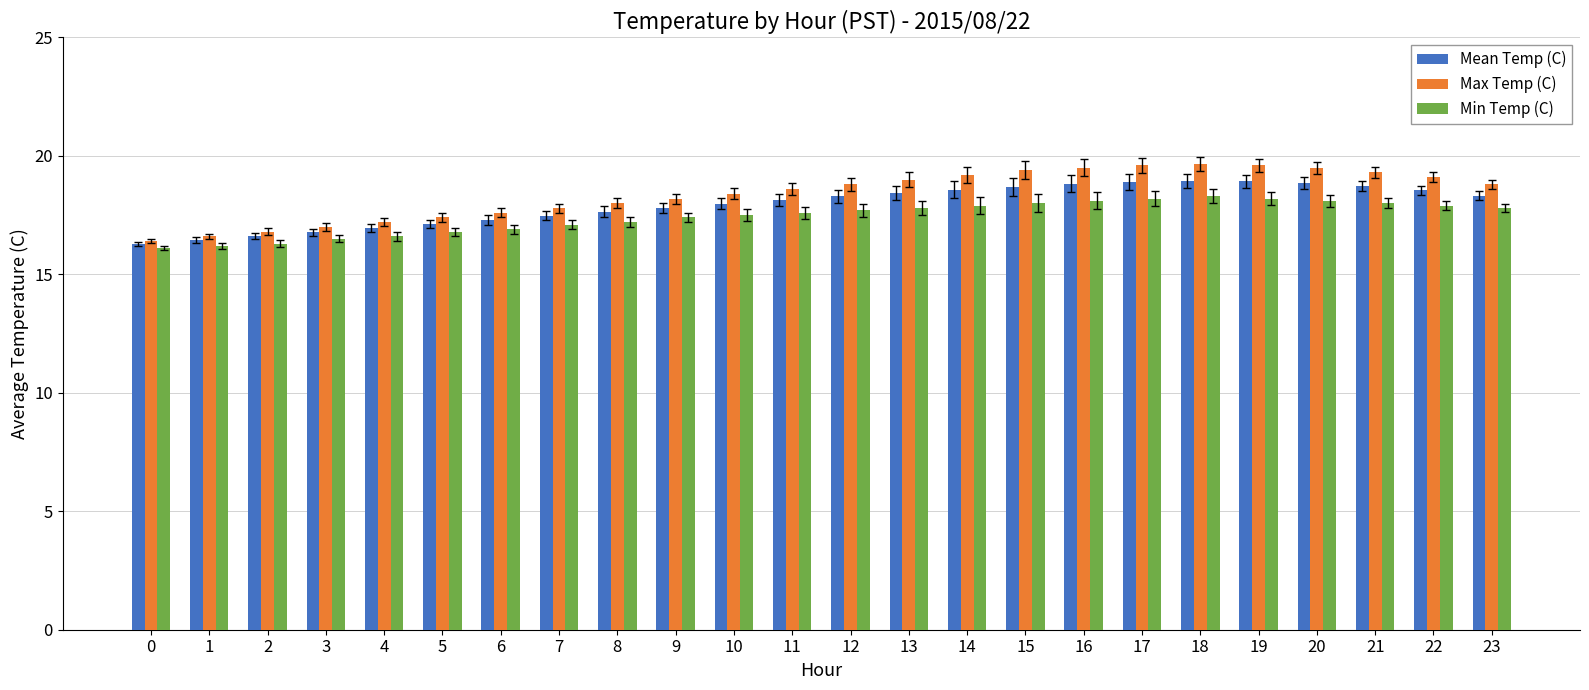

At how many categories does at least one series exceed 16?

24